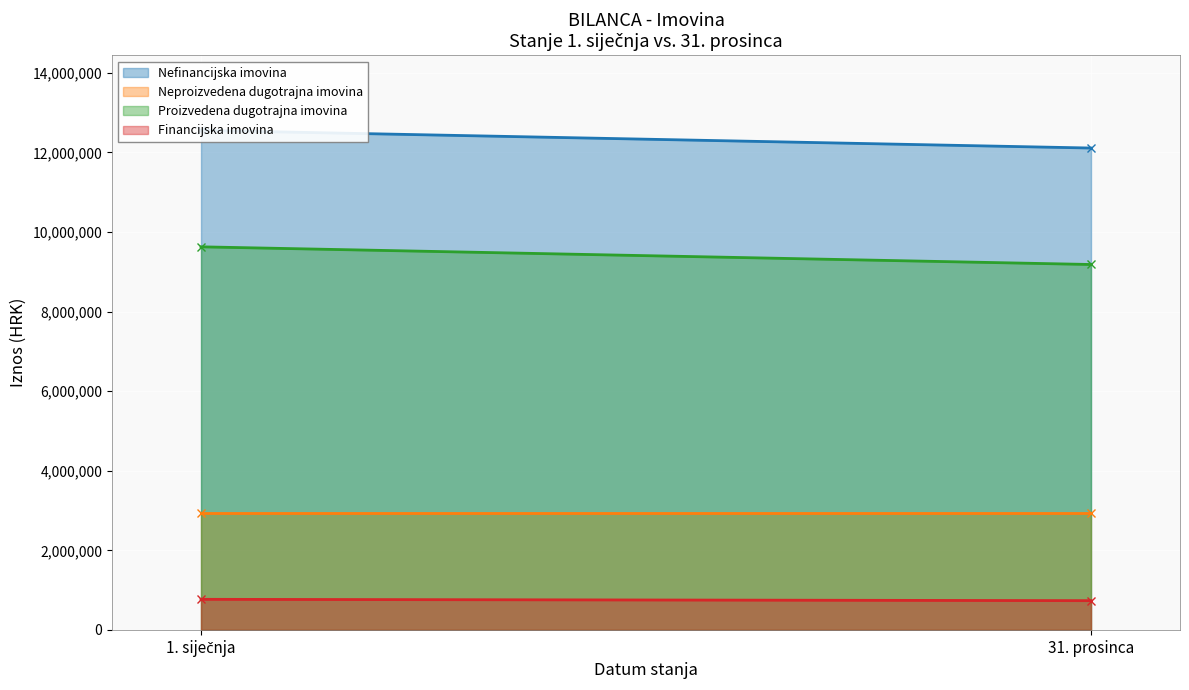

Rank the series at 1. siječnja from highest to lowest value.

Nefinancijska imovina, Proizvedena dugotrajna imovina, Neproizvedena dugotrajna imovina, Financijska imovina